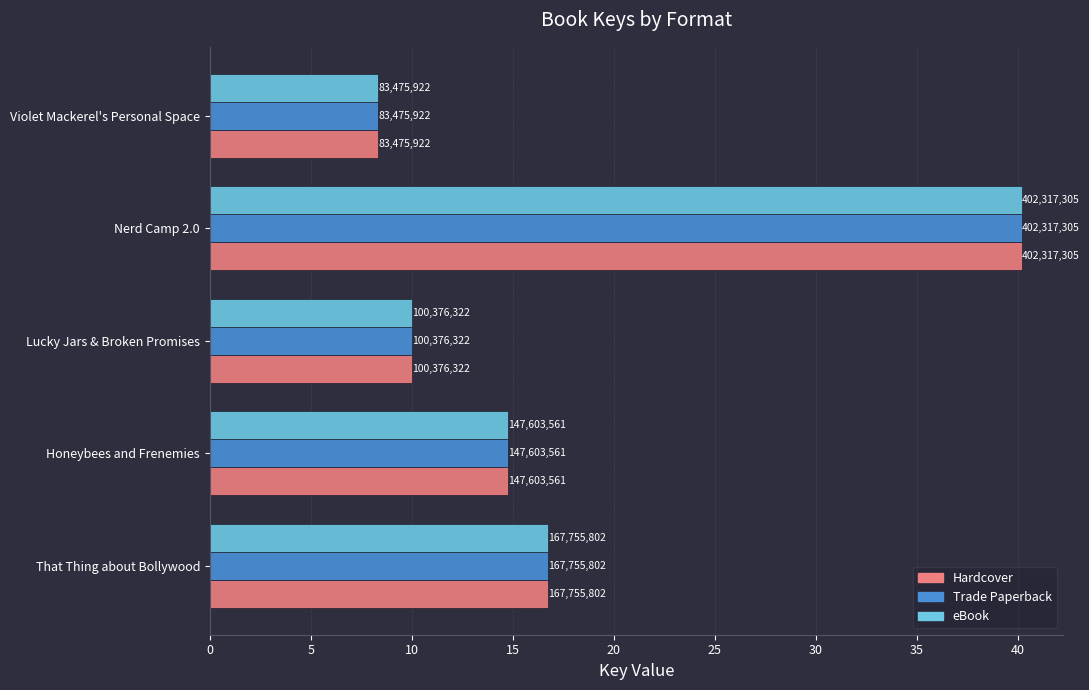

What are all the series names shown in the legend?

Hardcover, Trade Paperback, eBook